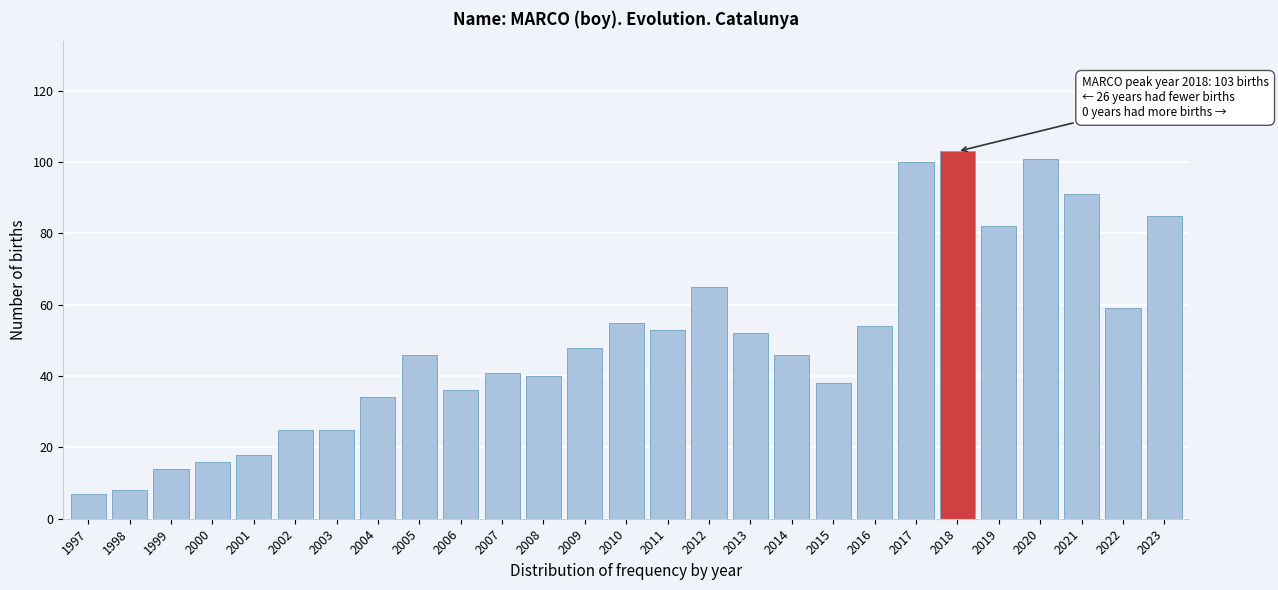

Reading left to right, what are all the values shown in this chart?

1997=7	1998=8	1999=14	2000=16	2001=18	2002=25	2003=25	2004=34	2005=46	2006=36	2007=41	2008=40	2009=48	2010=55	2011=53	2012=65	2013=52	2014=46	2015=38	2016=54	2017=100	2018=103	2019=82	2020=101	2021=91	2022=59	2023=85